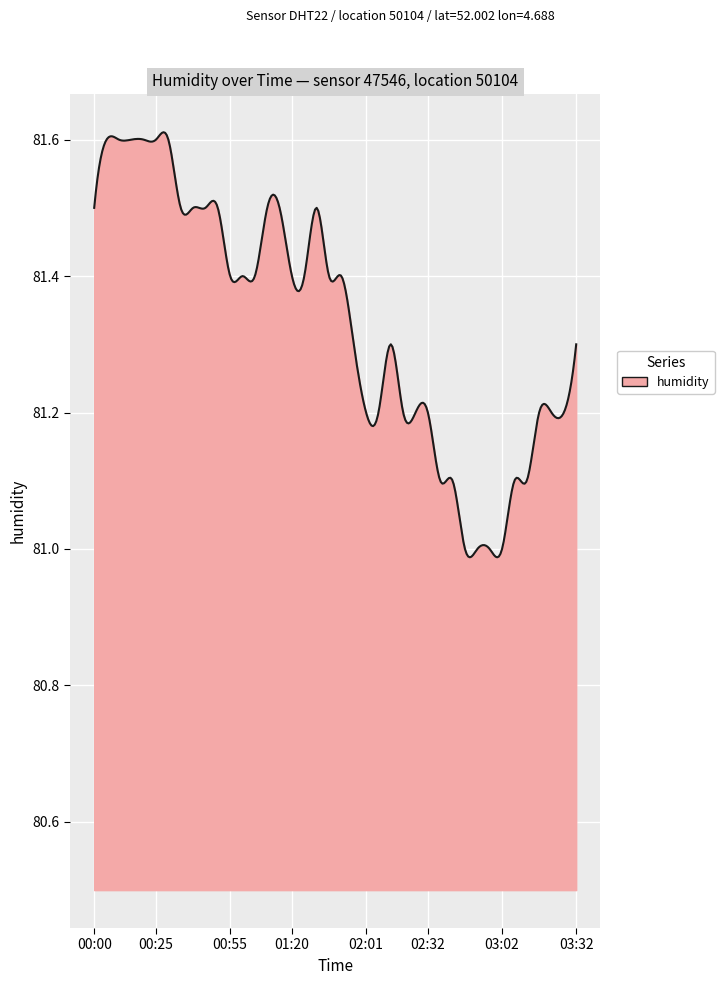

What is the difference between the maximum and minimum values?

0.6